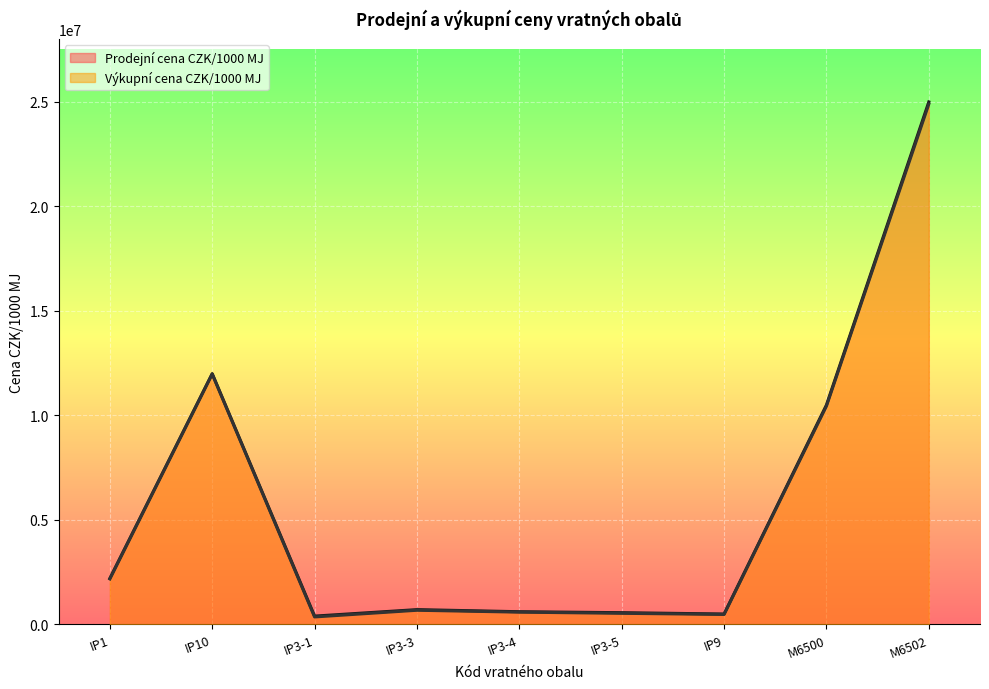

True or false: Výkupní cena CZK/1000 MJ has more than 0 interior local peaks.

True